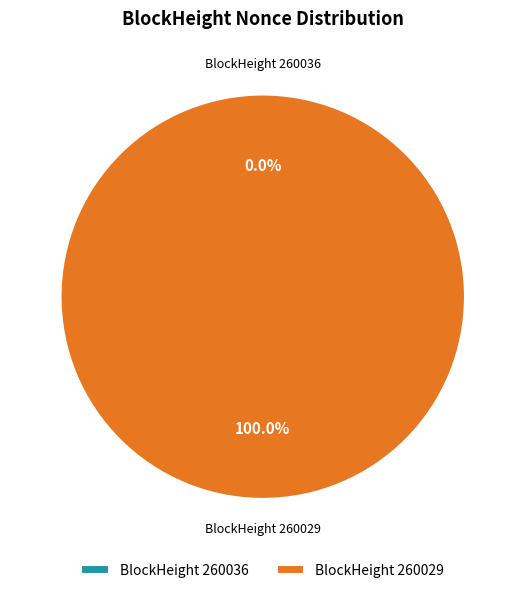

Rank the categories by value from highest to lowest.

260029, 260036